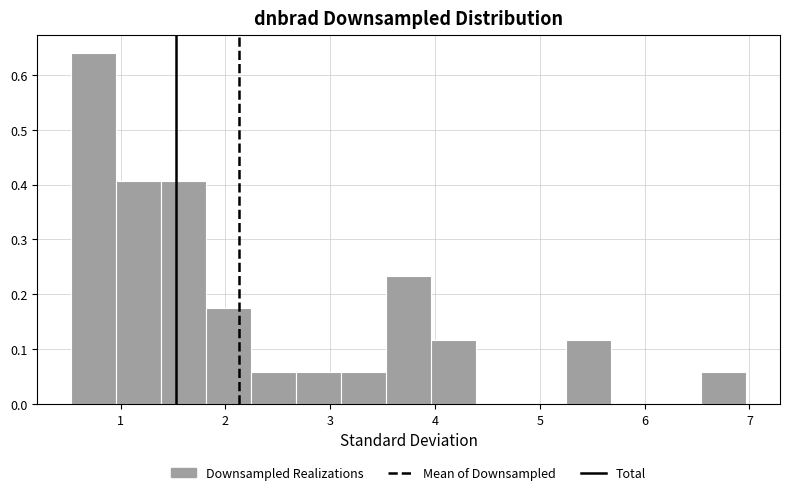

What is the height of the bar covering 6.5 to 7.0 on the x-axis? Neither the bar edges nor the heights are printed on the chart, so give them approximately, as read against the axes.

0.06